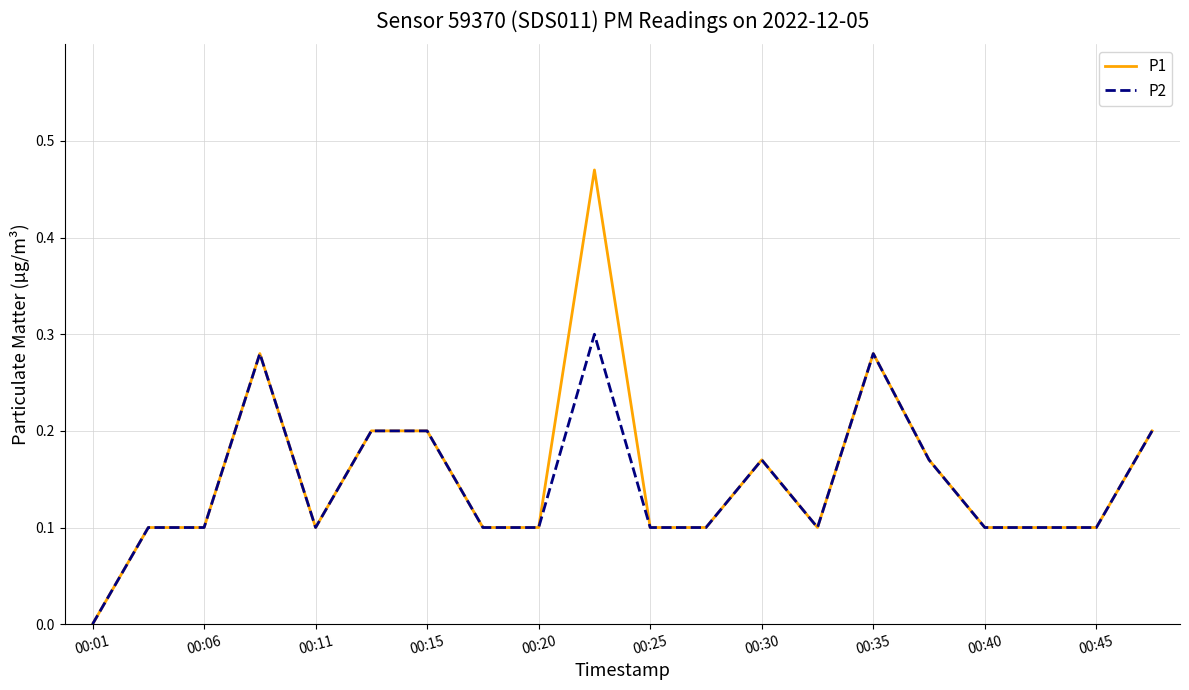

Which series has the widest spread of values?

P1